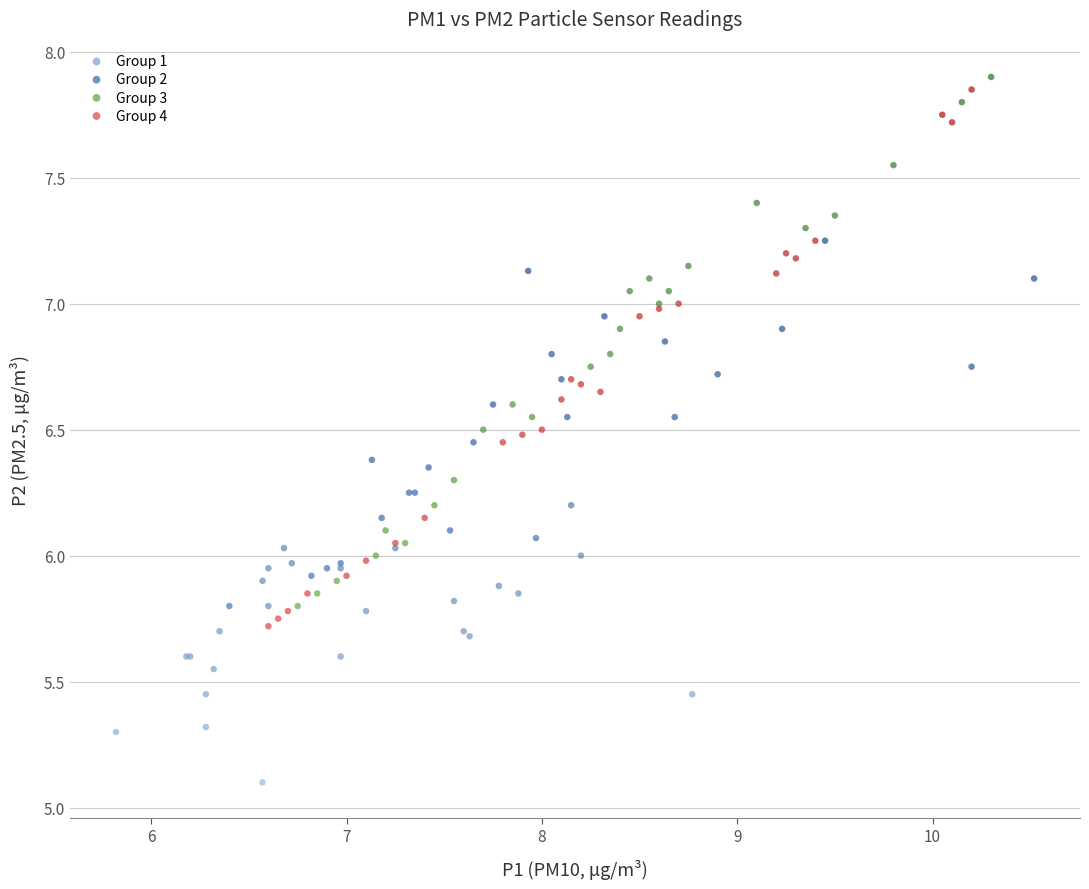

Which series contains the lowest Y value?

Group 1